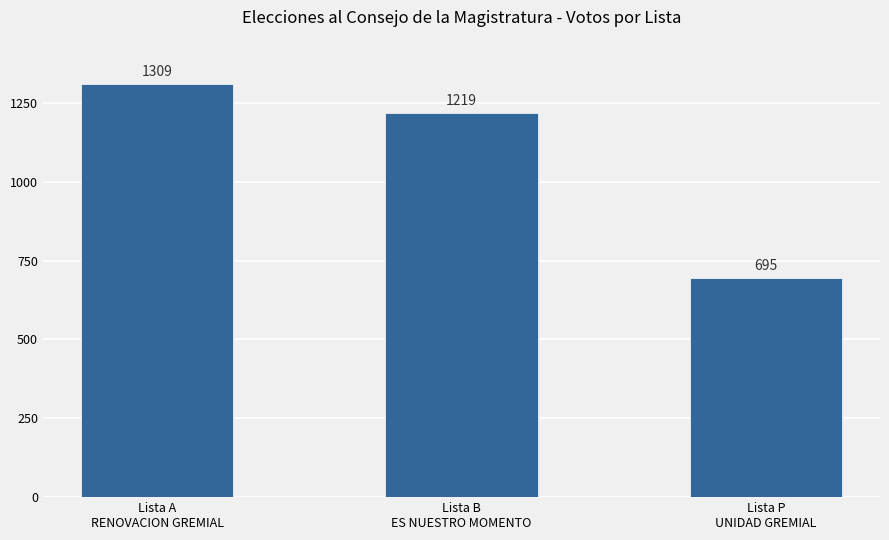

Reading left to right, transcribe all the data shown in this chart.

1309	1219	695